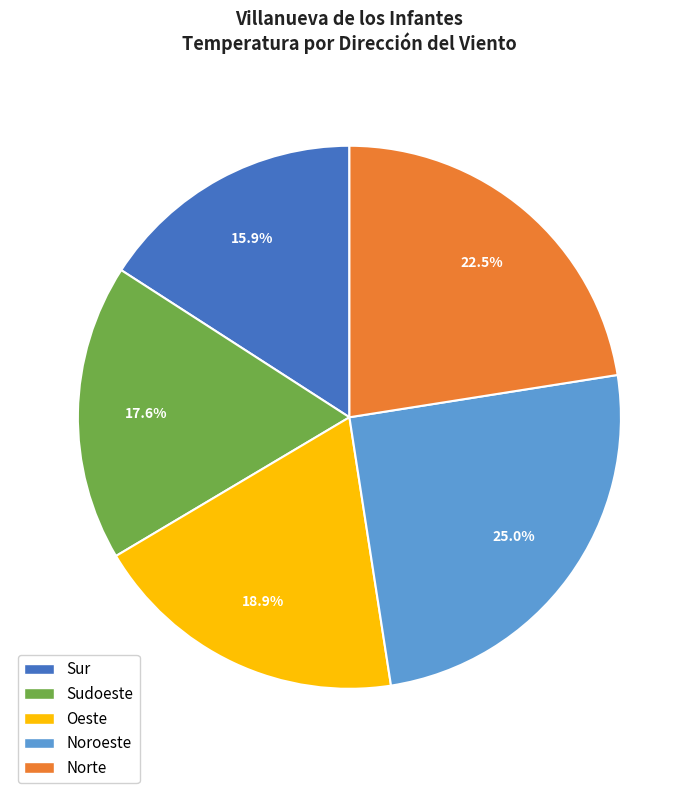

Is there any slice that represents more than half of the pie?

No